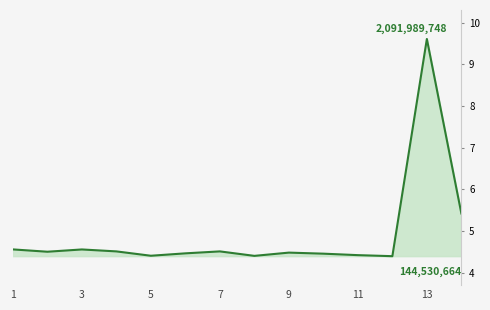

What is the difference between the values at 8 and 2?

0.1